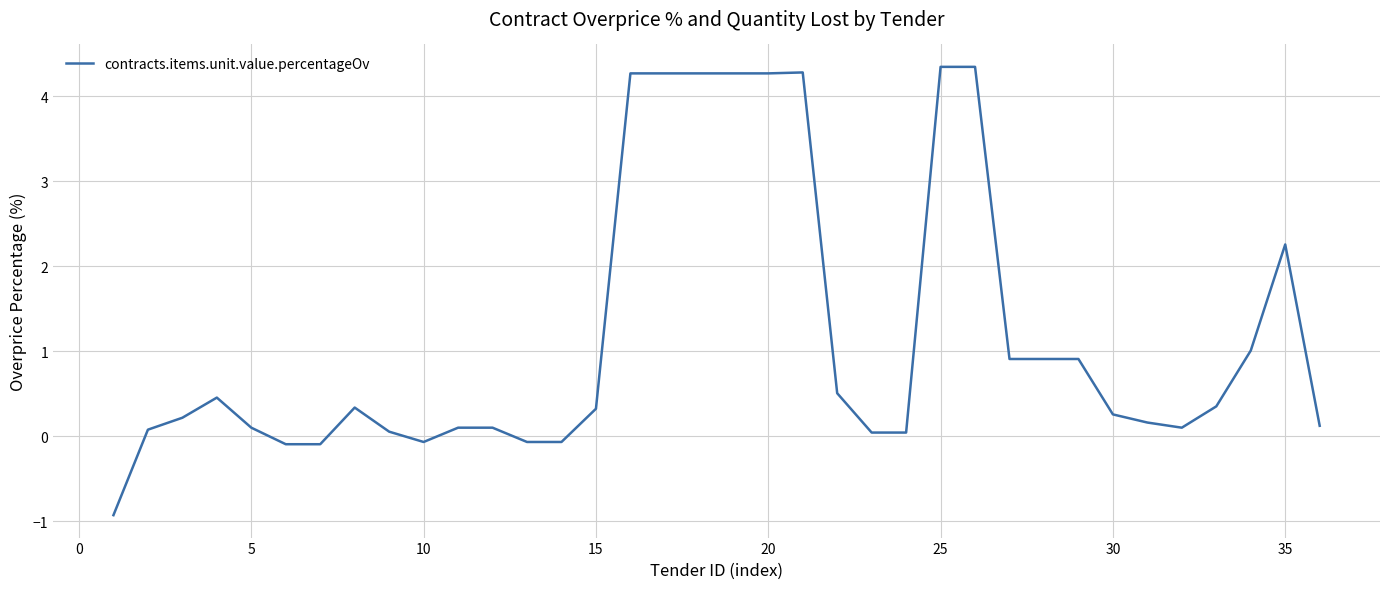

What is the minimum value shown in the chart?

-0.9